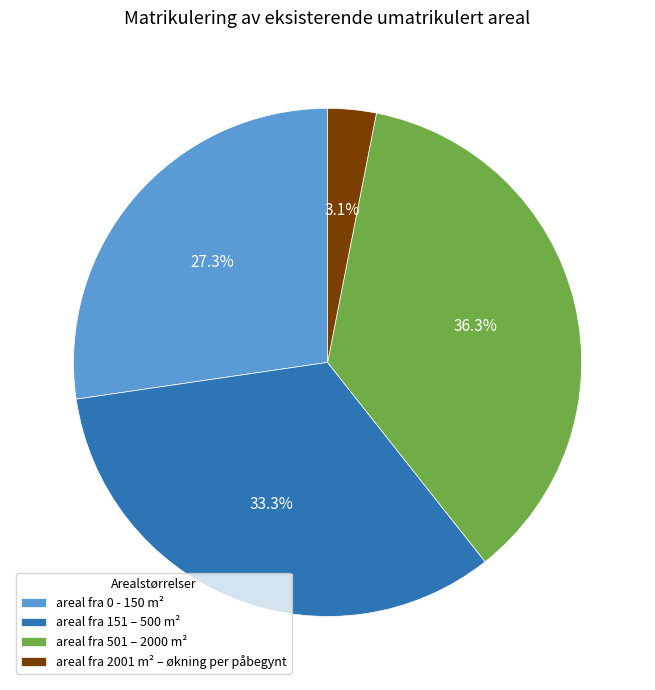

Is there a majority slice in this chart?

No